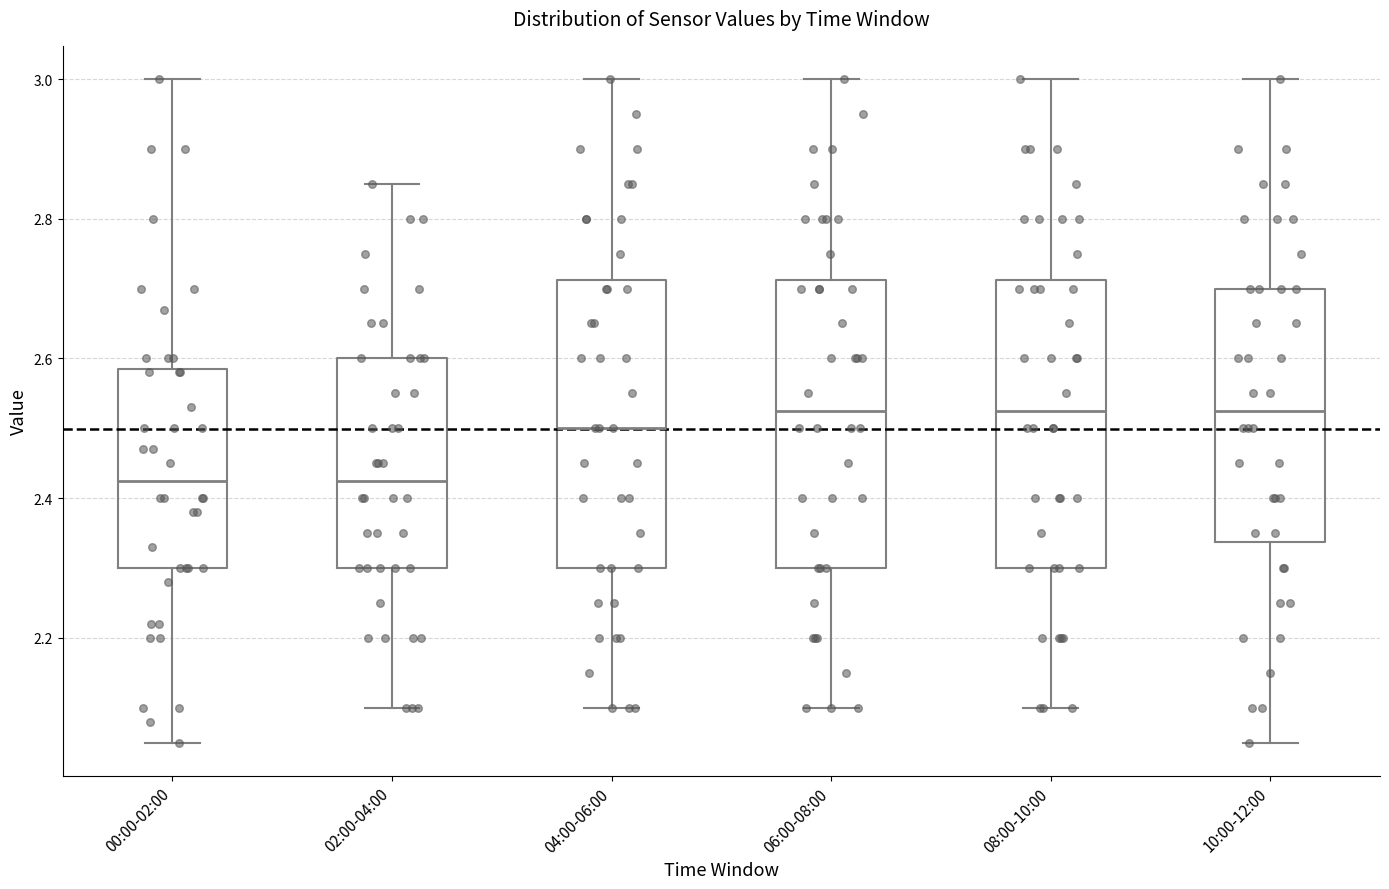

Where is the upper edge of the box for 10:00-12:00 on the y-axis? The values are not printed on the chart, so give them approximately, as read against the axis.

2.70